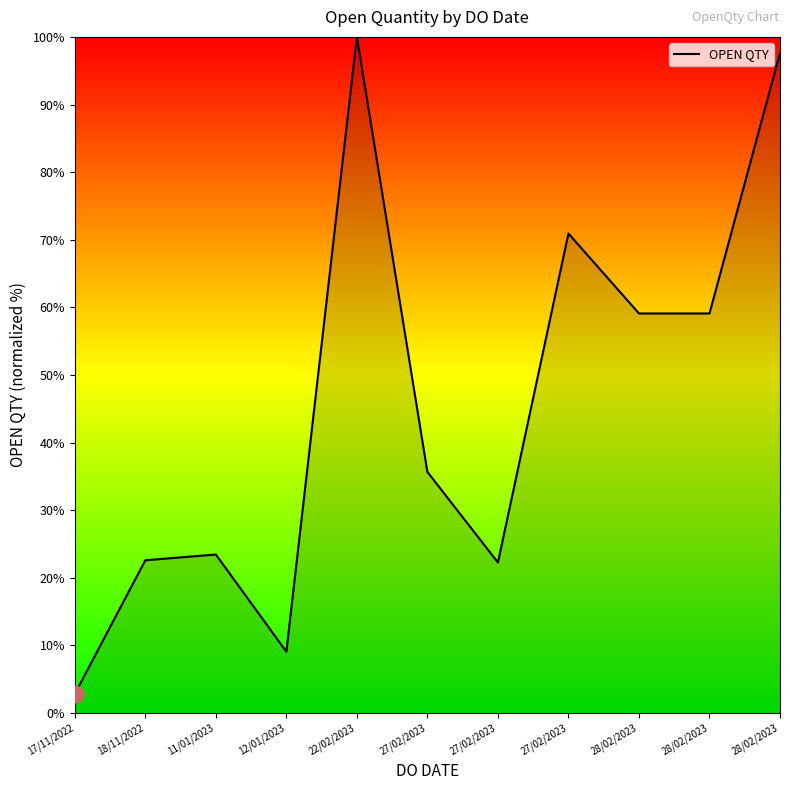

Does the chart display data point markers on the line(s)?

No